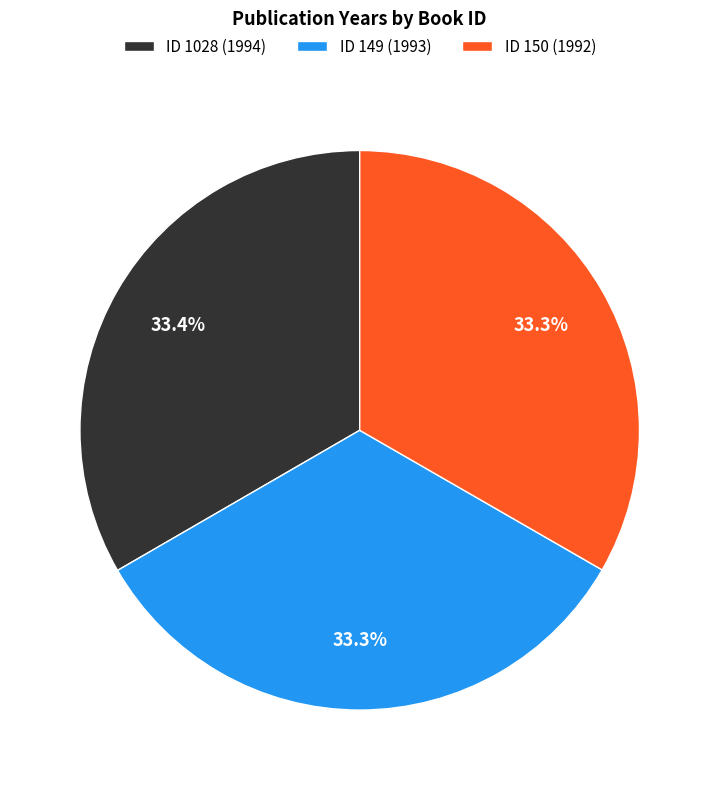

What percentage is NOT represented by ID 1028 (1994)?

66.6%